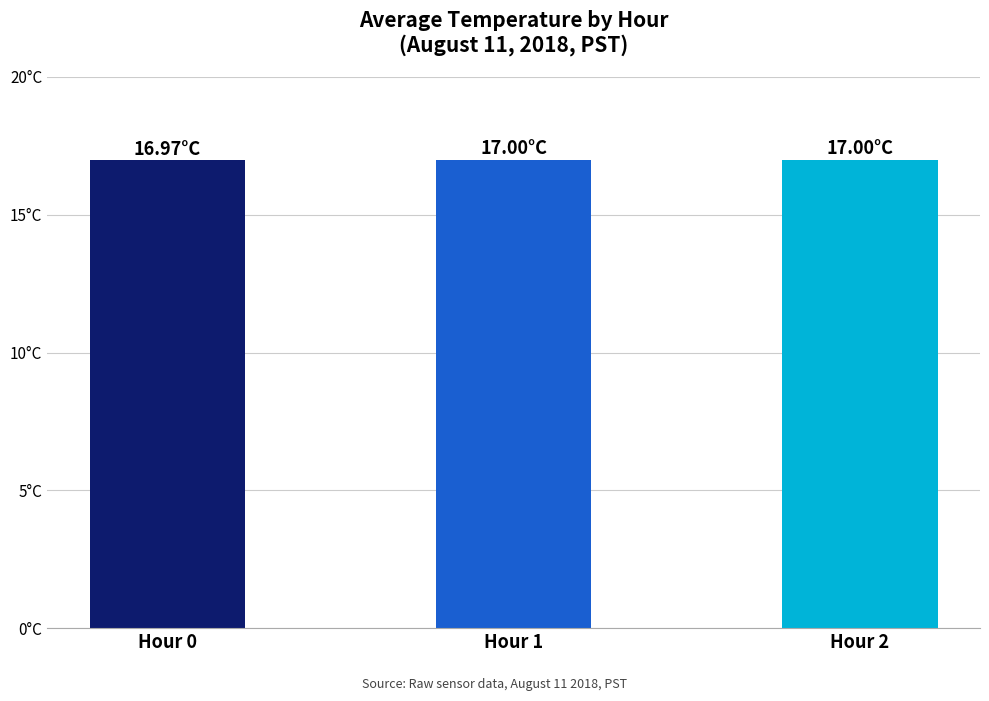

The value at Hour 1 is 17.0. True or false?

True